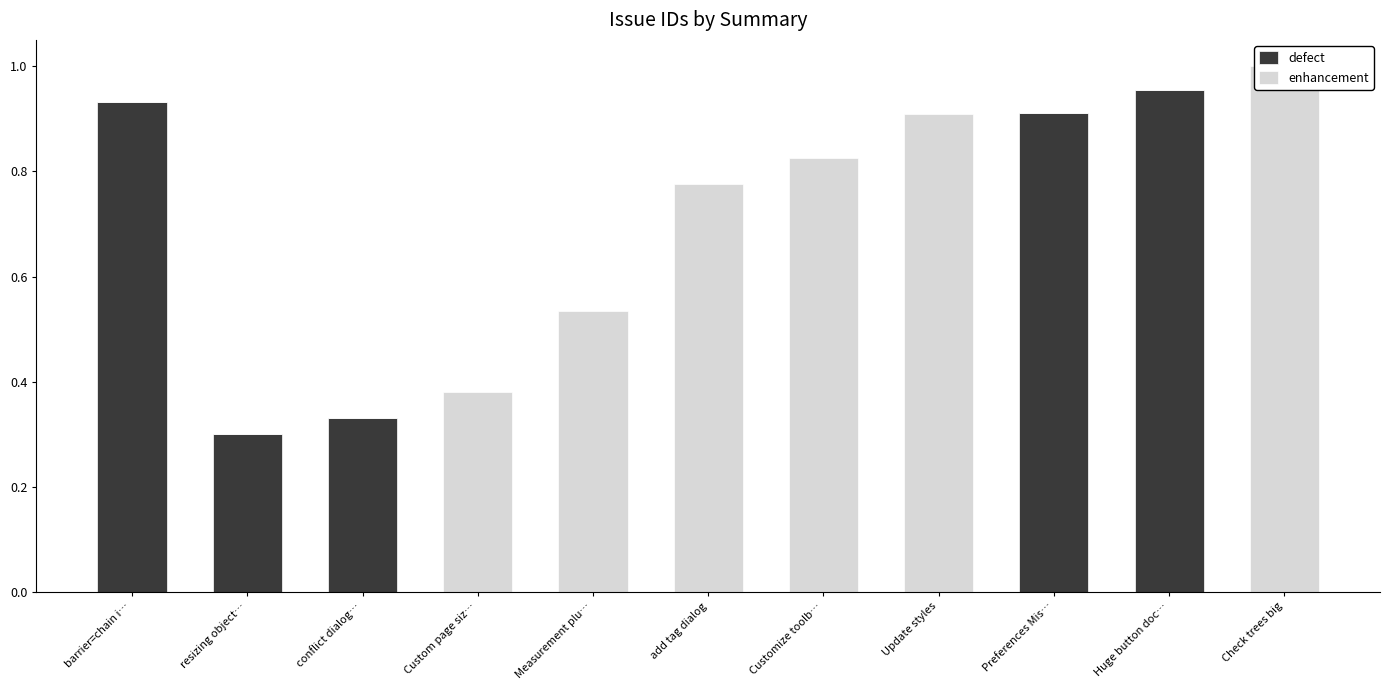

What is the total value across all series at Check trees big?

1.0